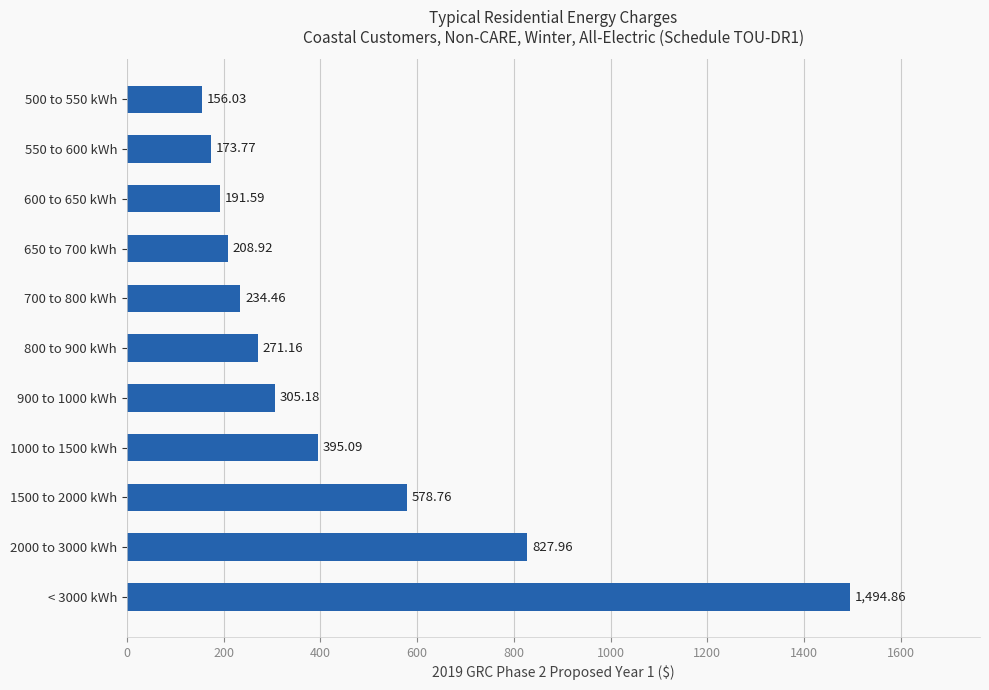

What is the ratio of the value at < 3000 kWh to the value at 650 to 700 kWh?

7.2